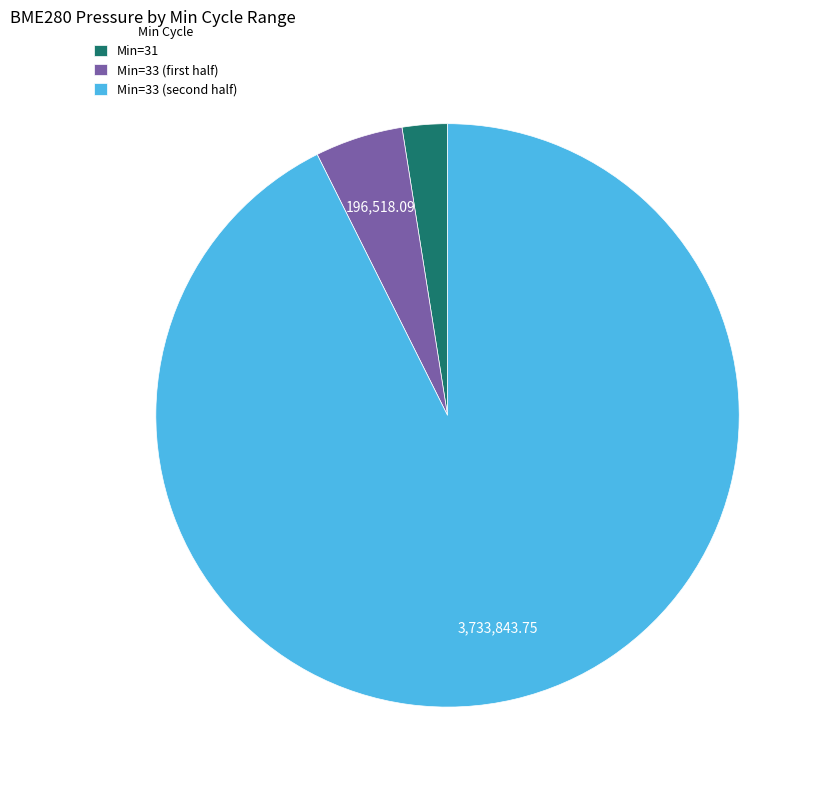

Does Min=31 represent more than half of the total?

No